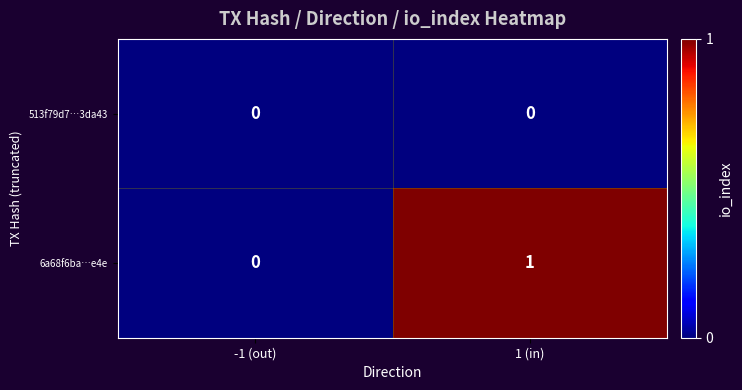

Which series has the largest total across all categories?

6a68f6ba…e4e